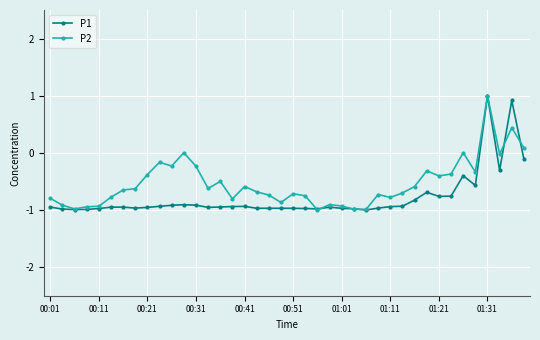

How many positive values does the P1 series have?

2